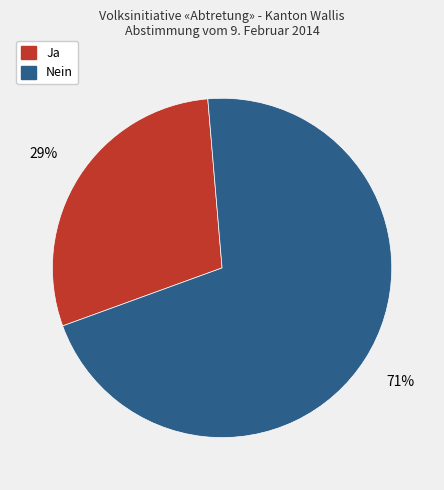

What is the smallest slice in the pie chart?

Ja